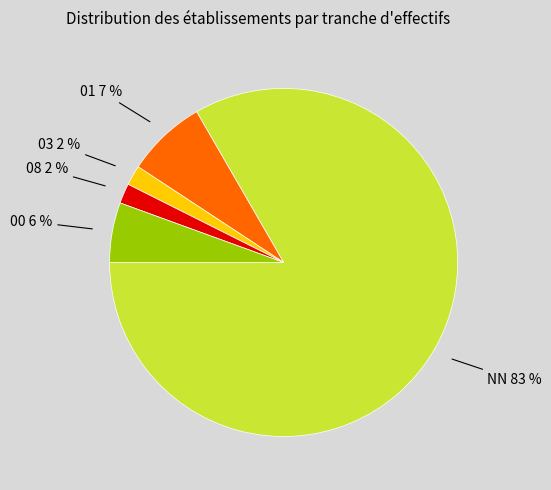

Does any single category account for the majority?

Yes